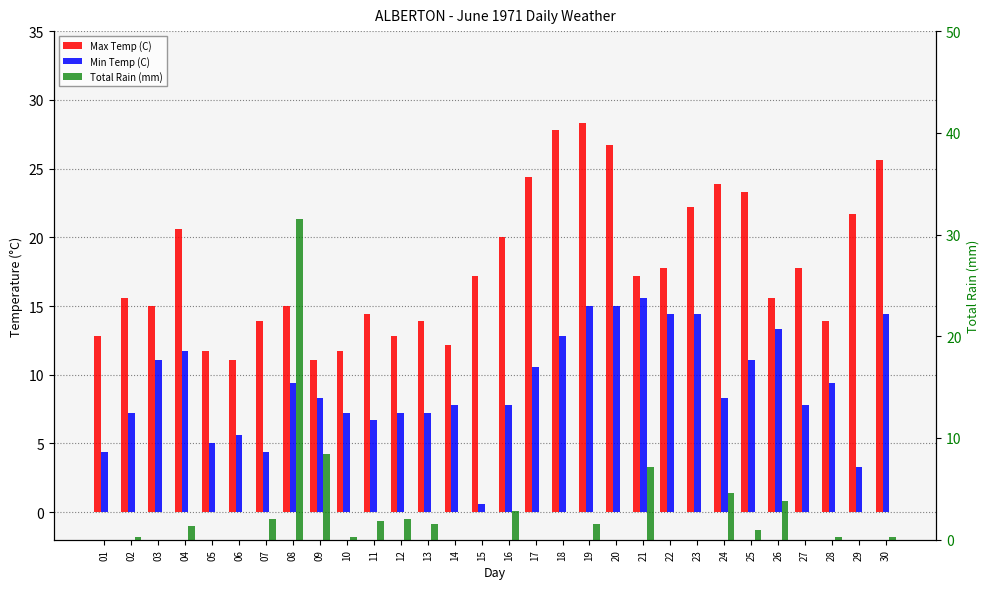

True or false: Min Temp (C) has a value of 4.4 at 12.

False